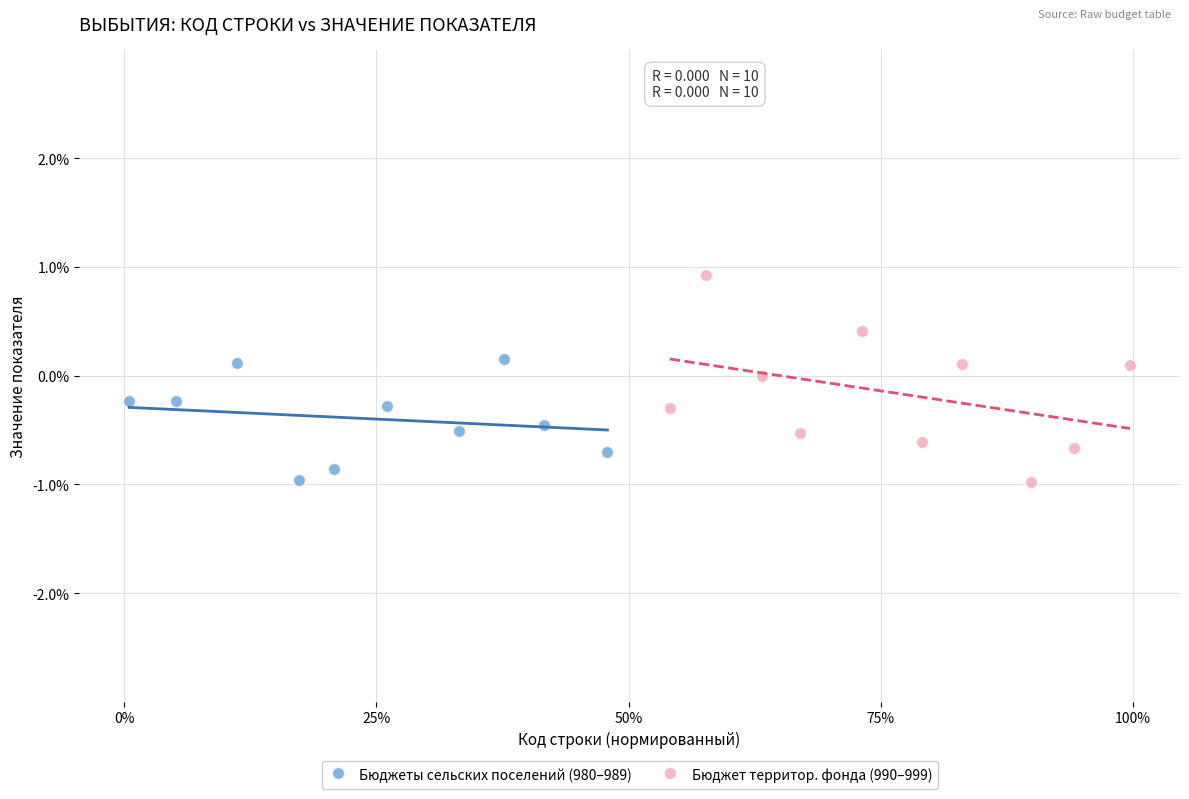

What are all the series names shown in the legend?

Бюджеты сельских поселений (980–989), Бюджет территор. фонда (990–999)